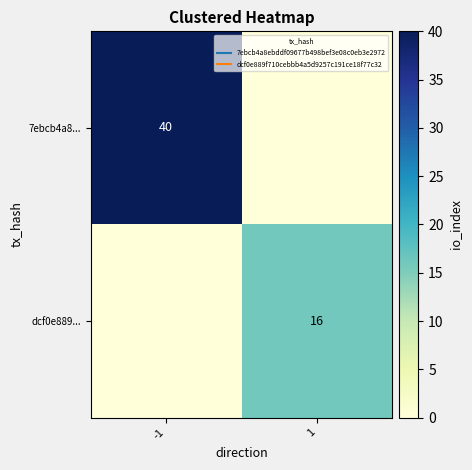

Is the value of 7ebcb4a8... at 1 greater than the value of dcf0e889... at -1?

No